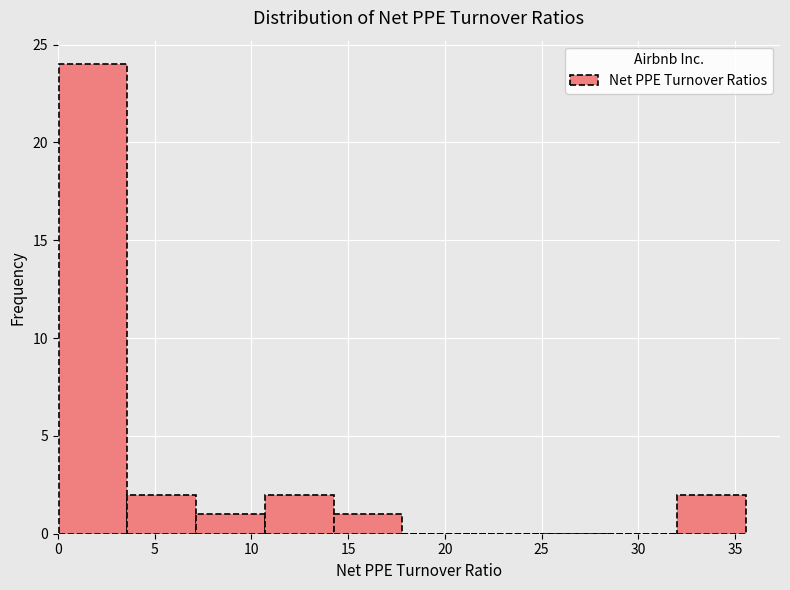

How tall is the bar that spans 10.5 to 14.0 on the x-axis? Neither the bar edges nor the heights are printed on the chart, so give them approximately, as read against the axes.

2